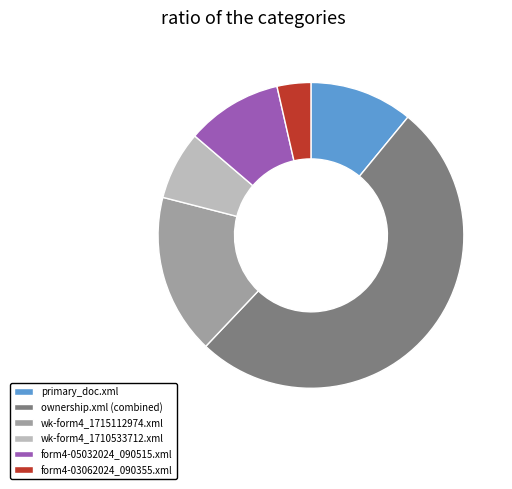

Is it true that primary_doc.xml is 22% of the pie?

False